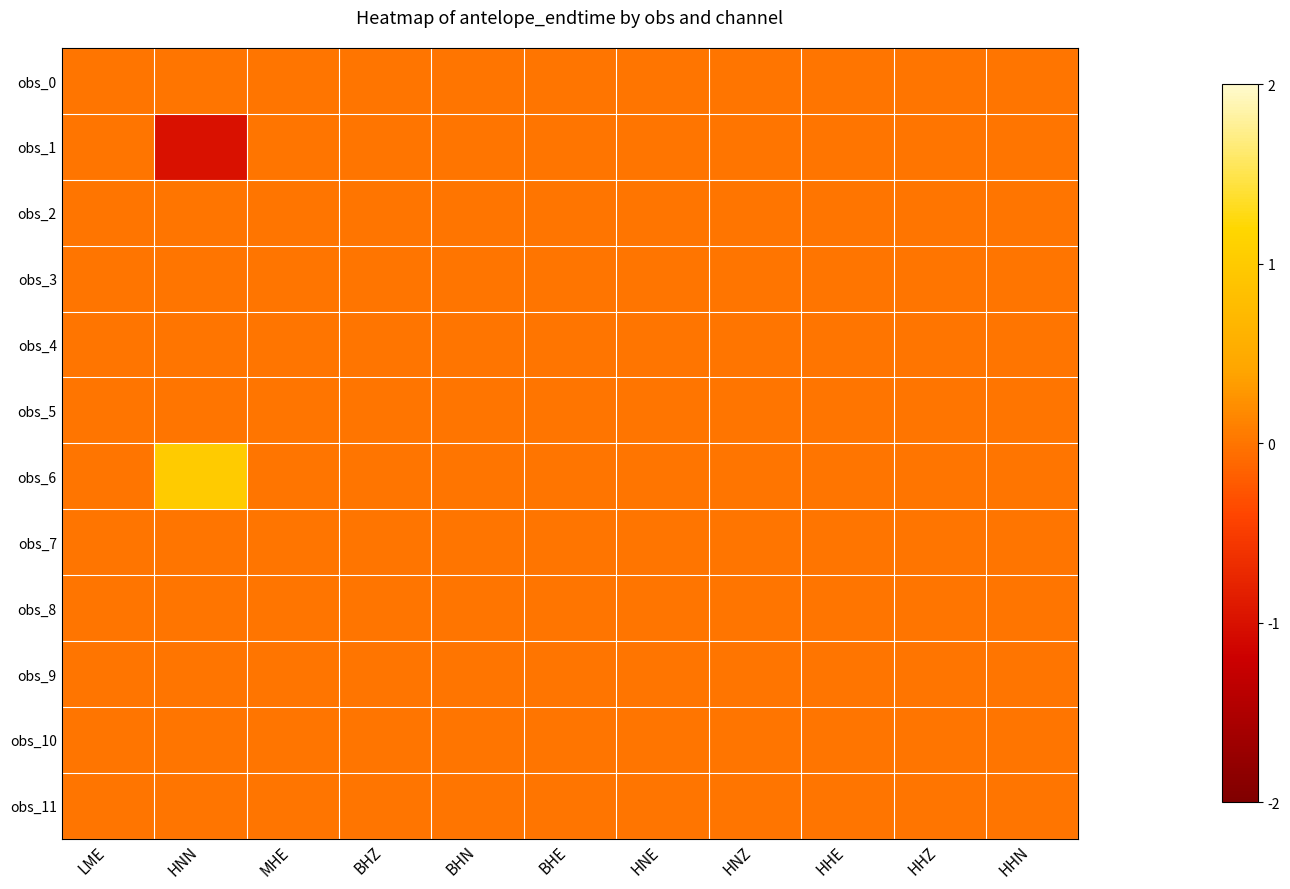

At how many categories does at least one series exceed 0?

1